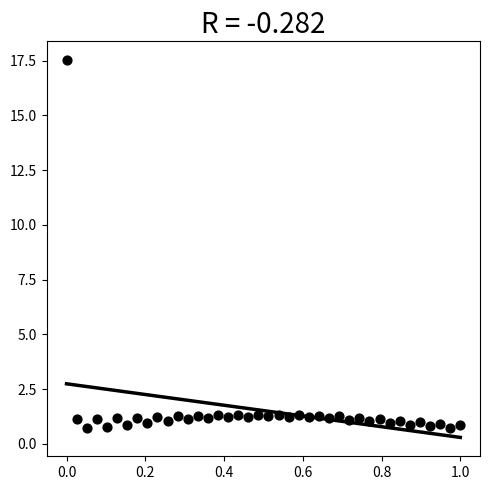

What is the range of X values (max minus min)?

1.0